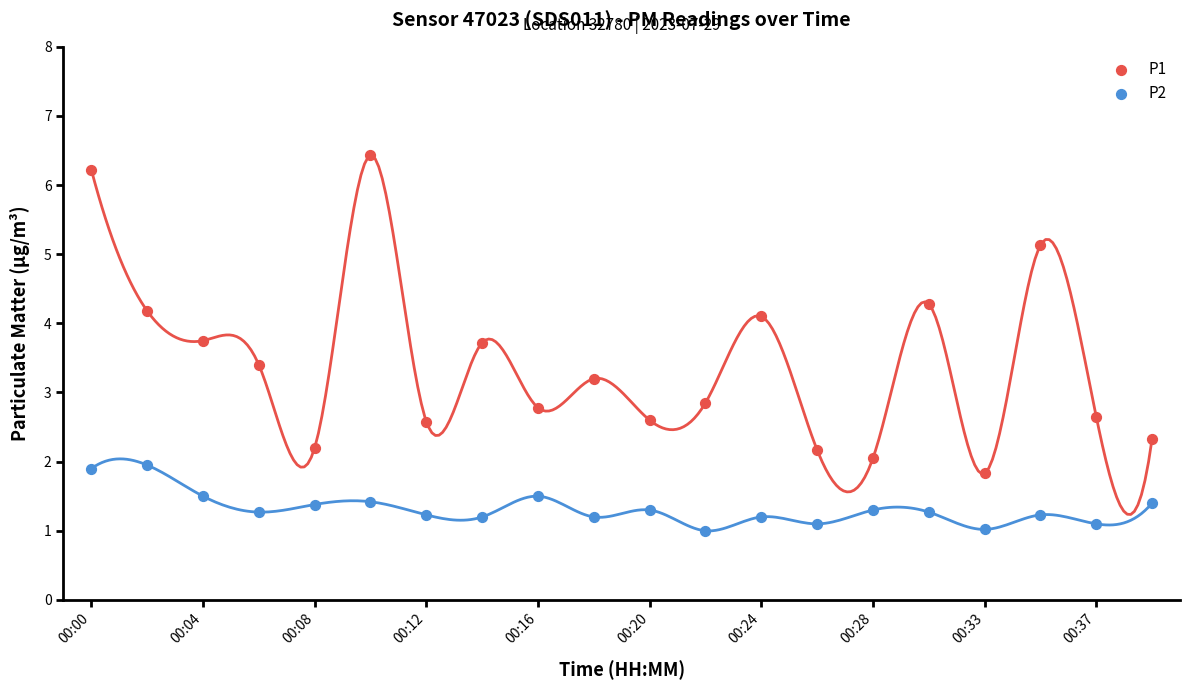

Which series contains the highest Y value?

P1